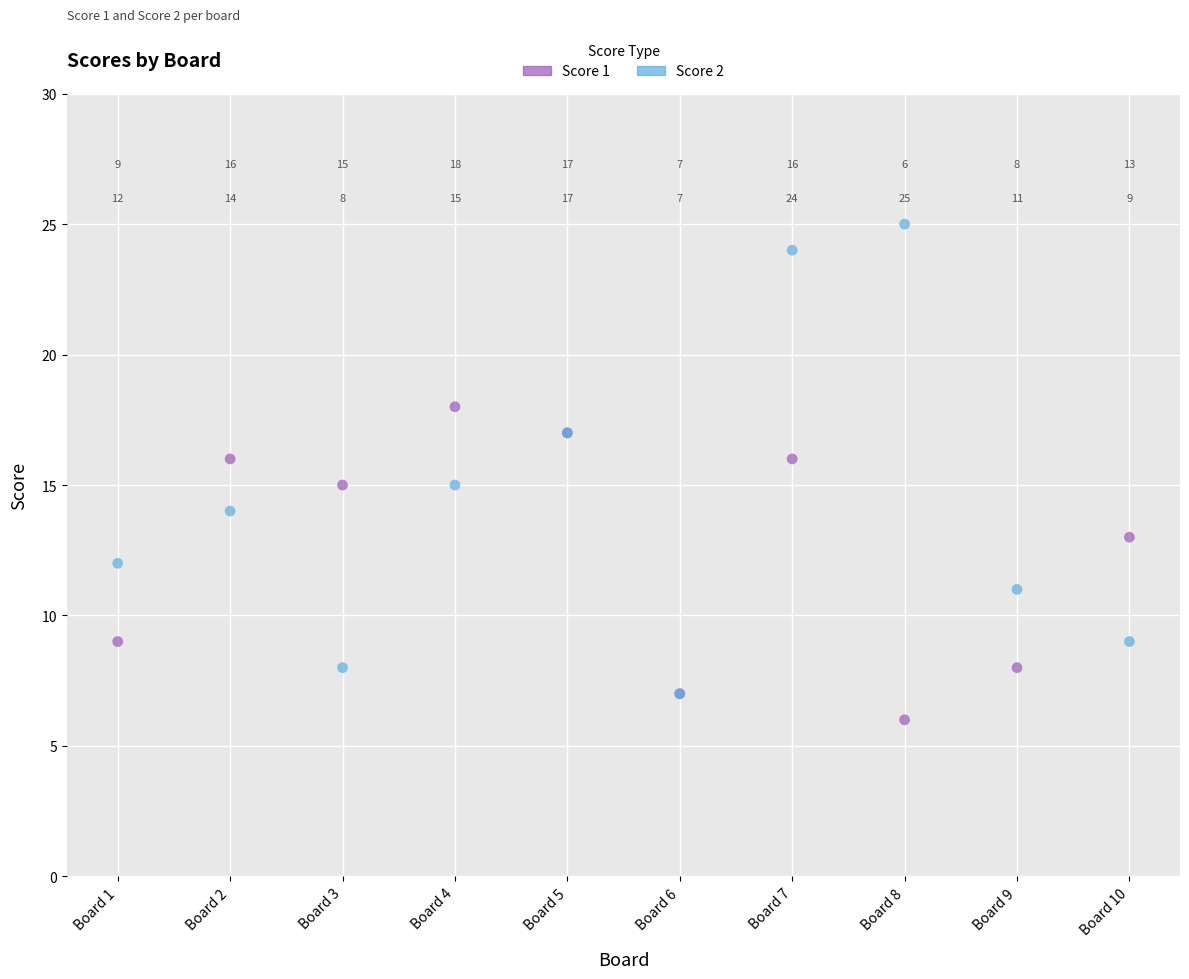

Which series reaches the maximum Y coordinate?

Score 2